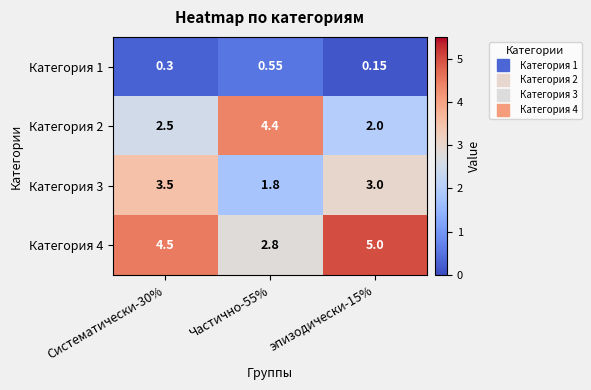

Is the value of Категория 2 at эпизодически-15% greater than the value of Категория 1 at Систематически-30%?

Yes